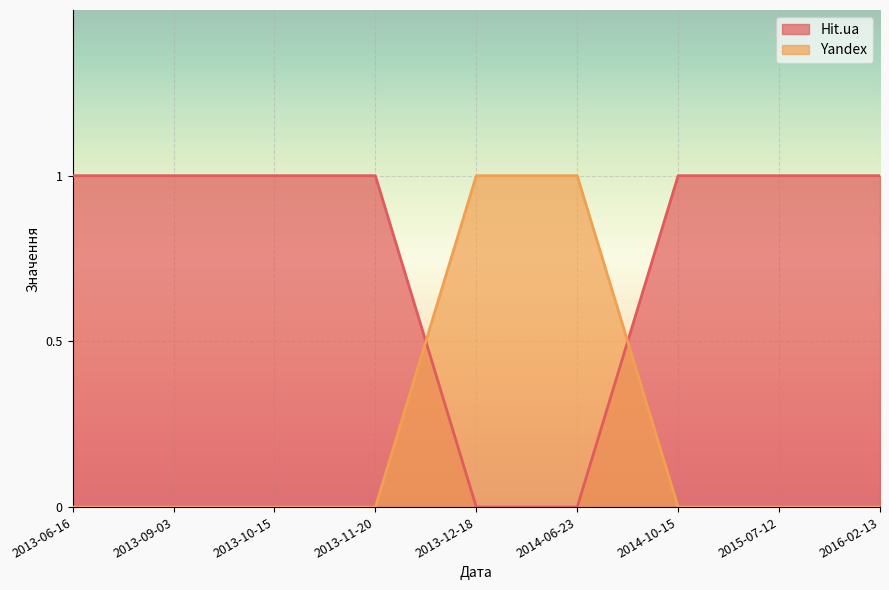

True or false: Yandex has a value of 0 at 2013-09-03.

True